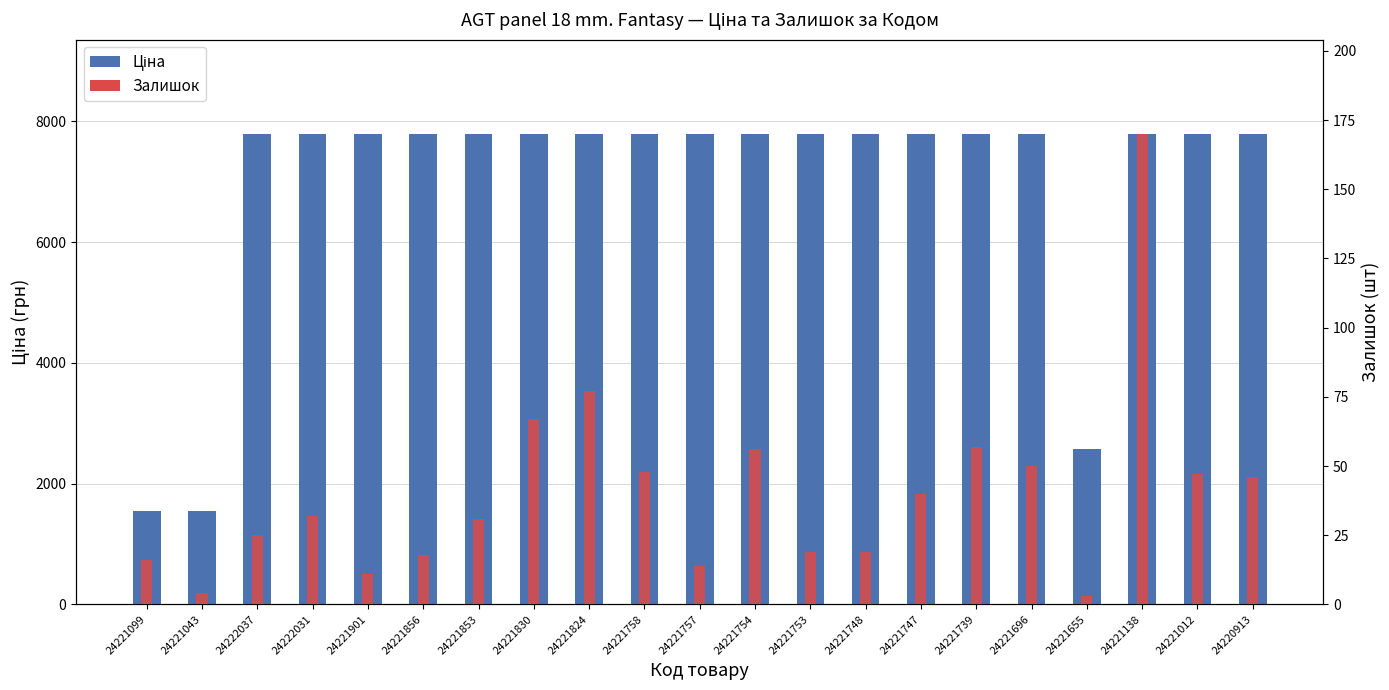

Which has a higher value, 24221696 or 24222037?

24221696